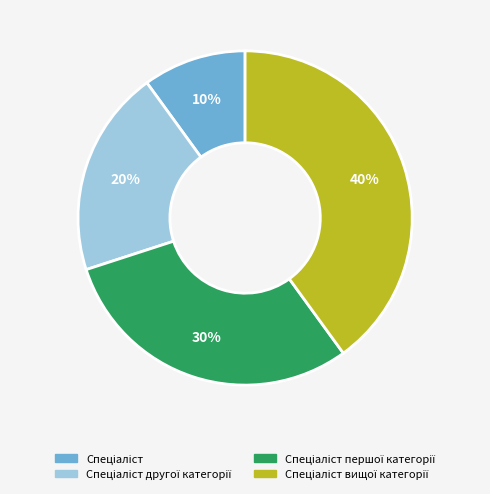

Does any single category account for the majority?

No